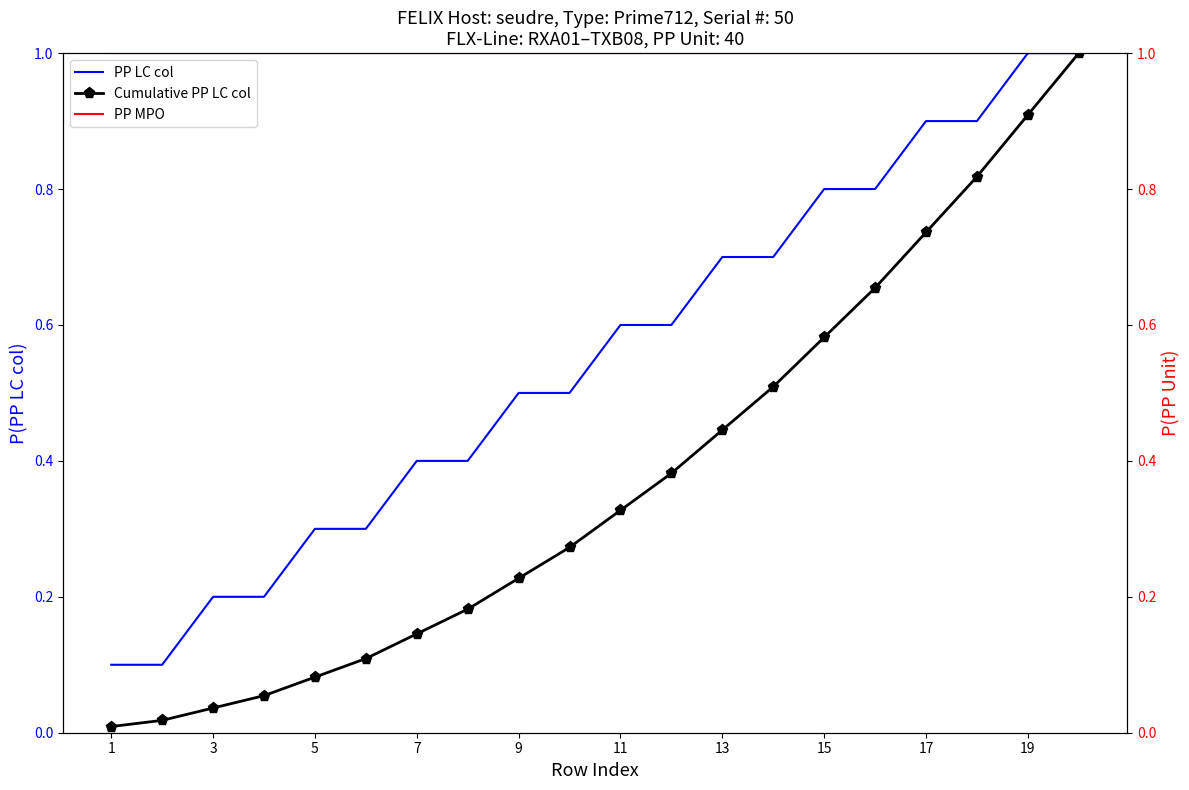

At which label is PP LC col closest to 0?

1